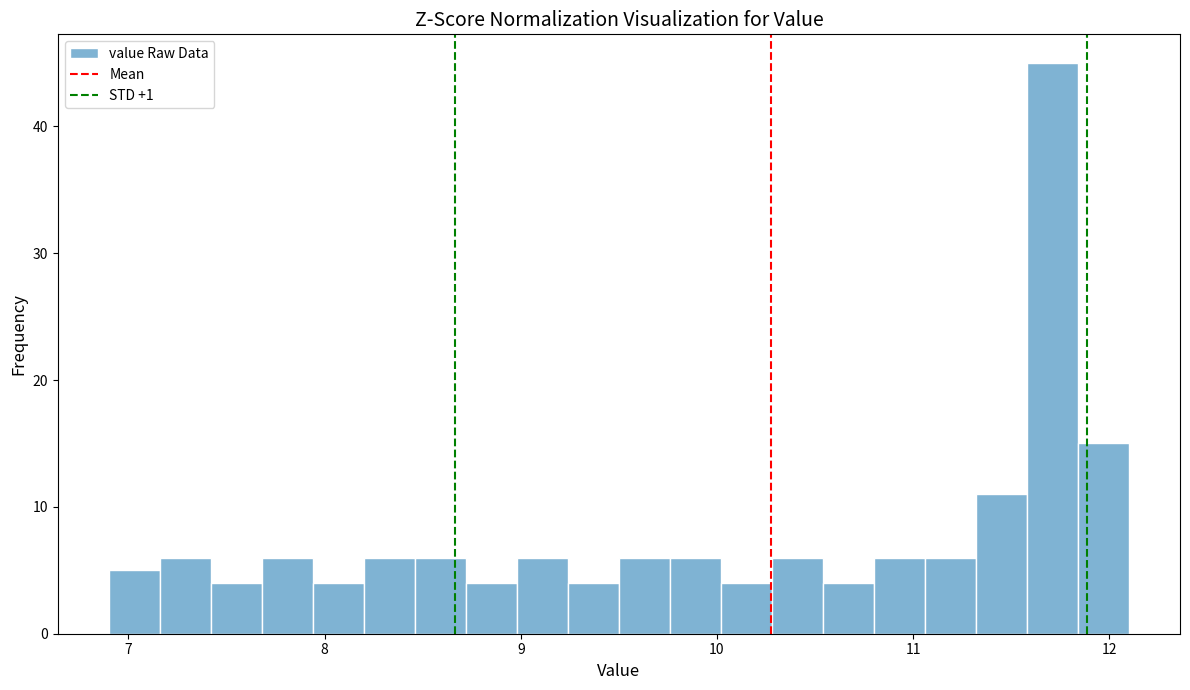

Read against the x-axis, roughly where is the centre of the tallest bar?

11.7